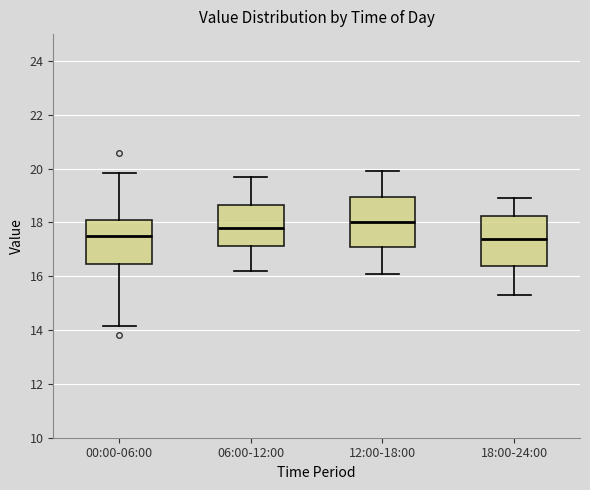

Where does the median line of the box for 00:00-06:00 sit on the y-axis? The values are not printed on the chart, so give them approximately, as read against the axis.

17.6